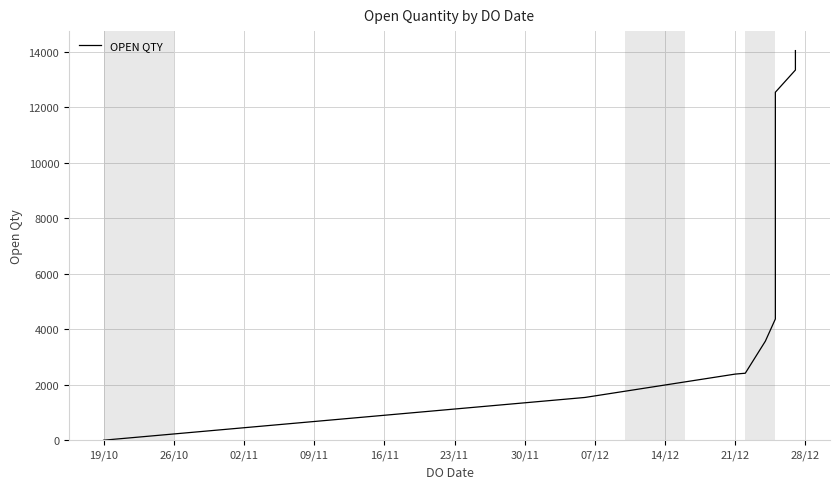

Reading right to left, extract all data points from this chart.

14033	13333	12533	10833	9033	6583	4366	3566	2413	2382	1540	1